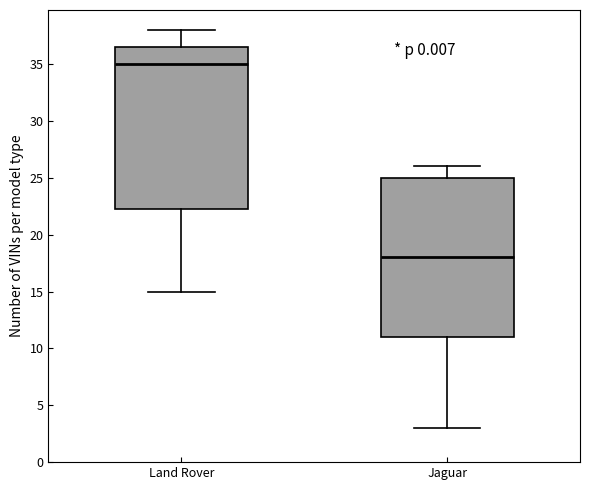

Which box has the lowest median line?

Jaguar